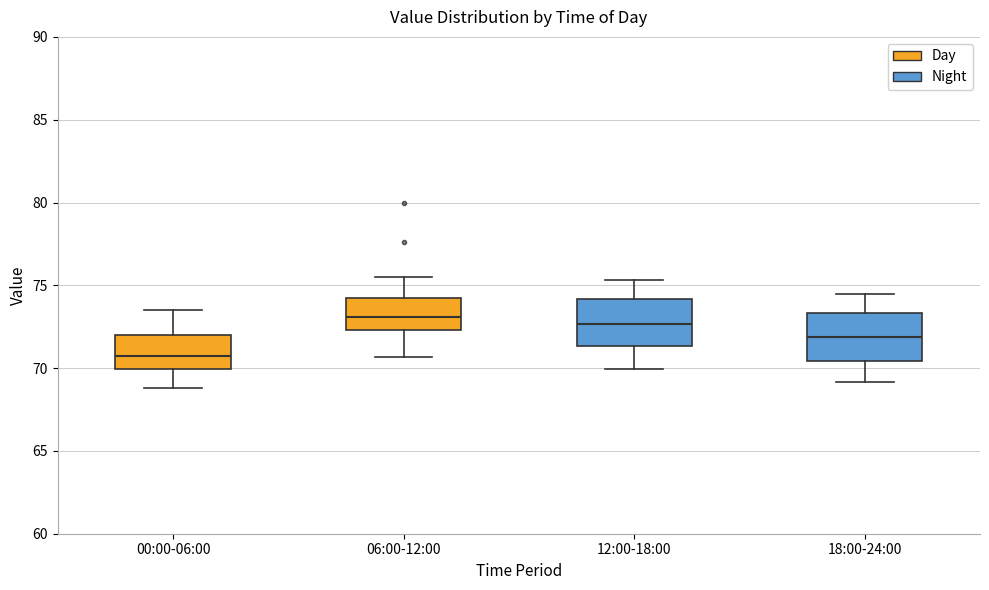

Reading left to right, transcribe this box plot: for each box, give where its median line is, the range the box spans, and where its two whiskers end, as read against the y-axis. The values are not printed on the chart, so give them approximately, as read against the axis.

00:00-06:00: median 70.5, box 70.0 to 72.0, whiskers 69.0 to 73.5
06:00-12:00: median 73.0, box 72.5 to 74.5, whiskers 70.5 to 75.5
12:00-18:00: median 72.5, box 71.5 to 74.0, whiskers 70.0 to 75.5
18:00-24:00: median 72.0, box 70.5 to 73.5, whiskers 69.0 to 74.5